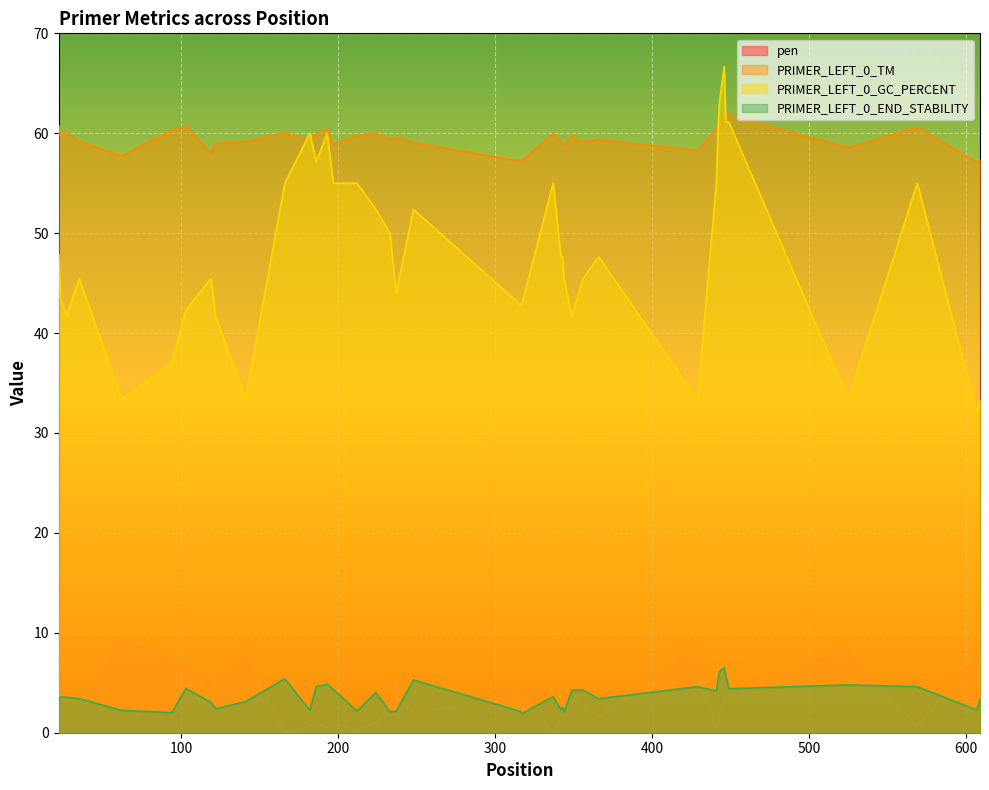

True or false: PRIMER_LEFT_0_END_STABILITY and PRIMER_LEFT_0_TM intersect in this chart.

False